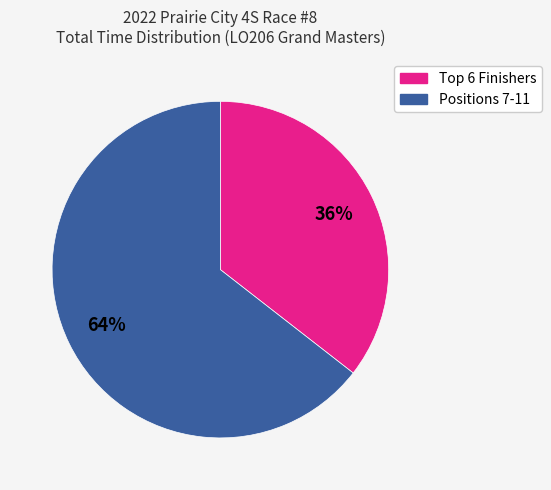

To the nearest percent, what is the average slice percentage?

50%